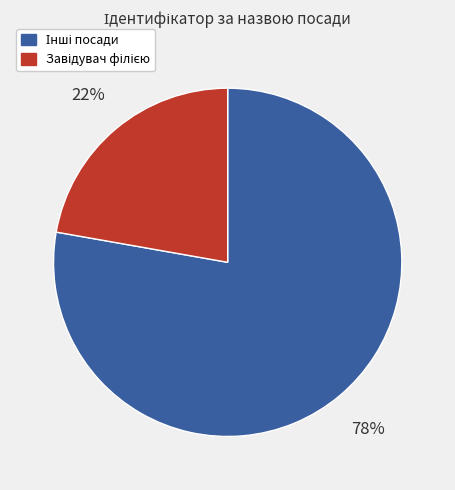

Does any single category account for the majority?

Yes